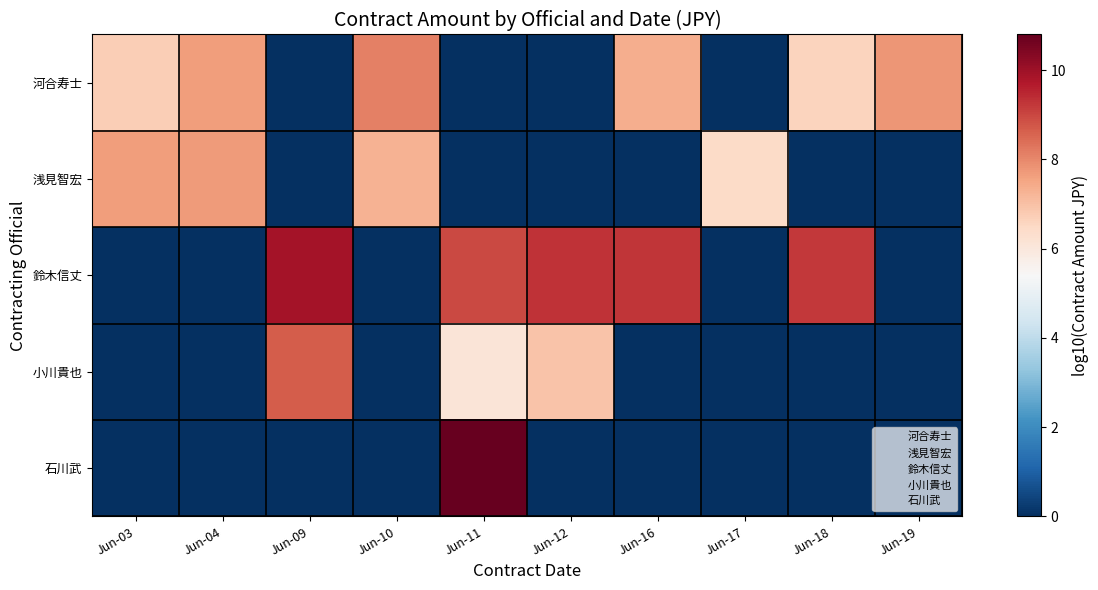

Reading left to right, extract all data points from this chart.

河合寿士: Jun-03=6.7	Jun-04=7.6	Jun-09=0.0	Jun-10=8.1	Jun-11=0.0	Jun-12=0.0	Jun-16=7.4	Jun-17=0.0	Jun-18=6.6	Jun-19=7.8
浅見智宏: Jun-03=7.7	Jun-04=7.7	Jun-09=0.0	Jun-10=7.3	Jun-11=0.0	Jun-12=0.0	Jun-16=0.0	Jun-17=6.4	Jun-18=0.0	Jun-19=0.0
鈴木信丈: Jun-03=0.0	Jun-04=0.0	Jun-09=9.9	Jun-10=0.0	Jun-11=9.0	Jun-12=9.3	Jun-16=9.3	Jun-17=0.0	Jun-18=9.2	Jun-19=0.0
小川貴也: Jun-03=0.0	Jun-04=0.0	Jun-09=8.7	Jun-10=0.0	Jun-11=6.1	Jun-12=6.9	Jun-16=0.0	Jun-17=0.0	Jun-18=0.0	Jun-19=0.0
石川武: Jun-03=0.0	Jun-04=0.0	Jun-09=0.0	Jun-10=0.0	Jun-11=10.8	Jun-12=0.0	Jun-16=0.0	Jun-17=0.0	Jun-18=0.0	Jun-19=0.0